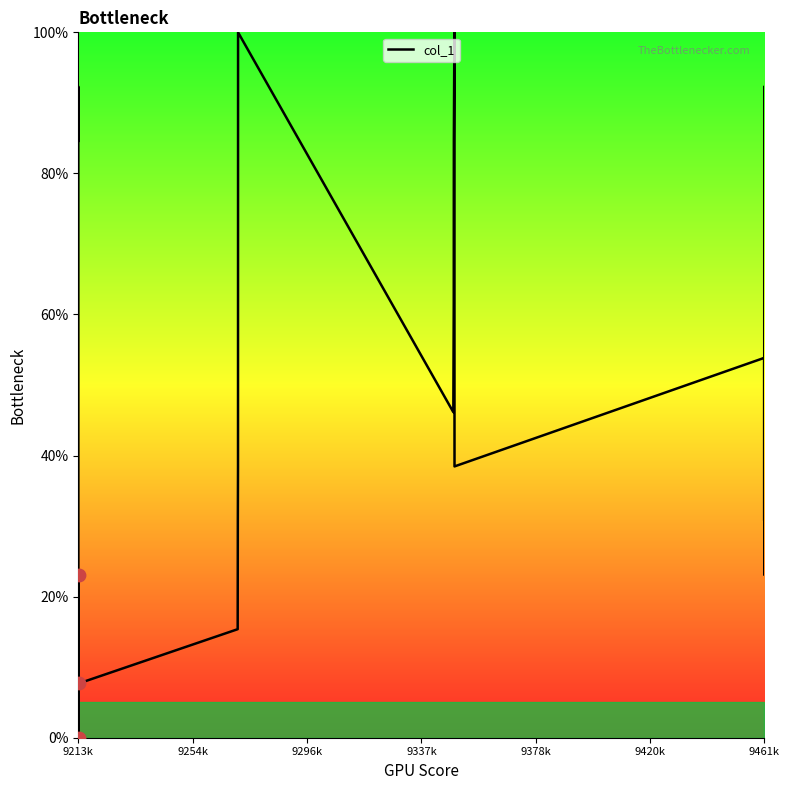

What is the difference between the maximum and minimum values?

100.0